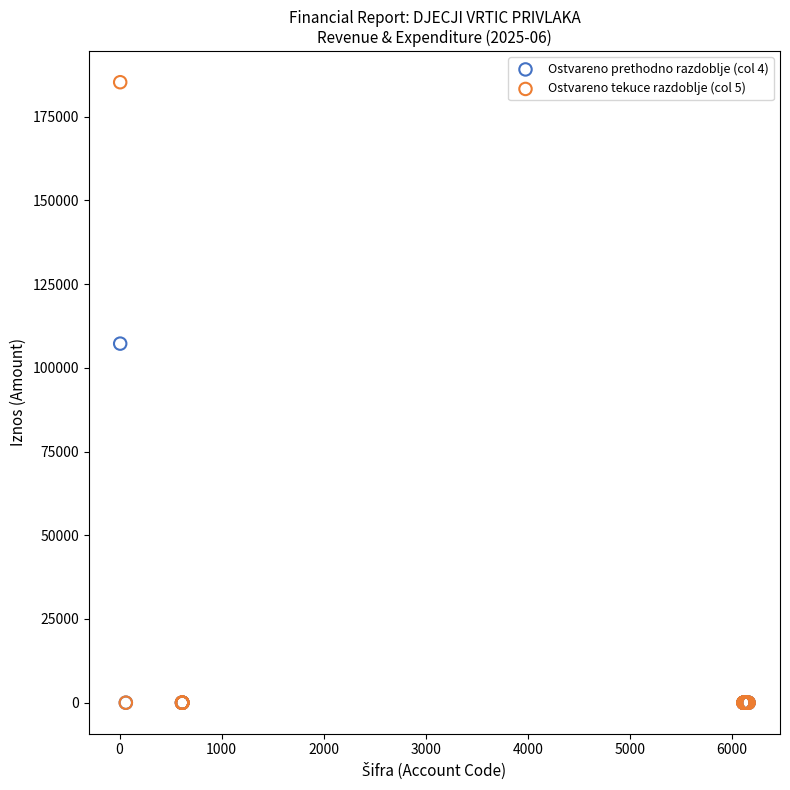

Across all series, what Y value is closest to 92636?

107219.3